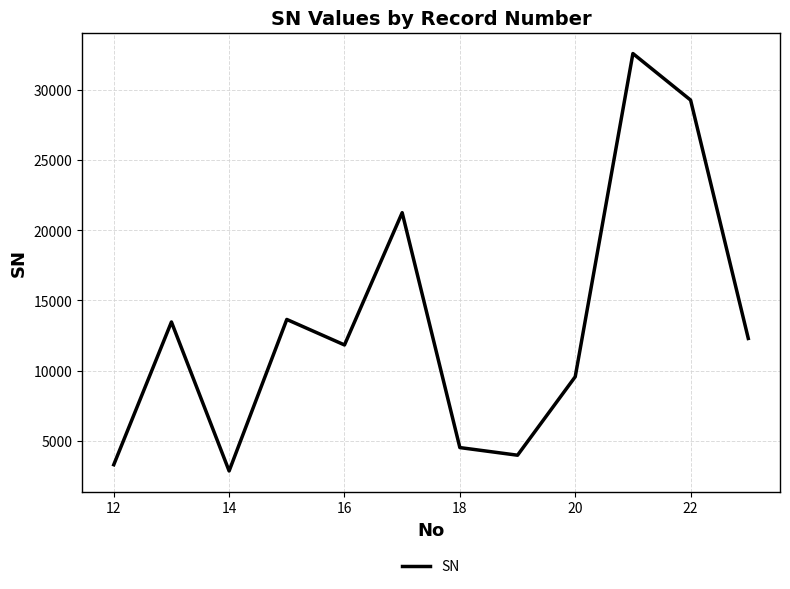

Reading left to right, what are all the values shown in this chart?

3281	13464	2835	13644	11825	21260	4504	3959	9557	32613	29293	12288